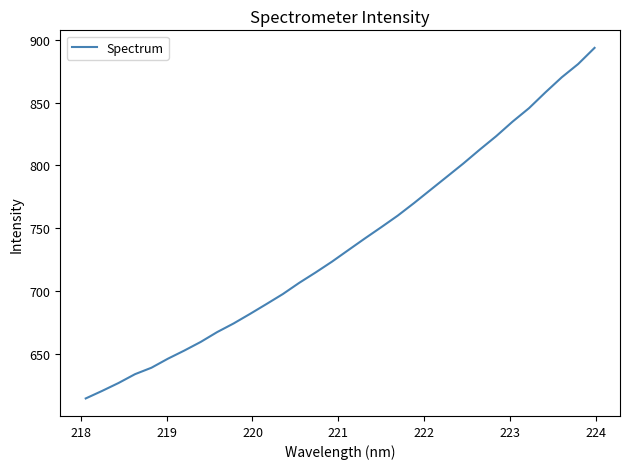

What is the smallest value displayed?

614.5